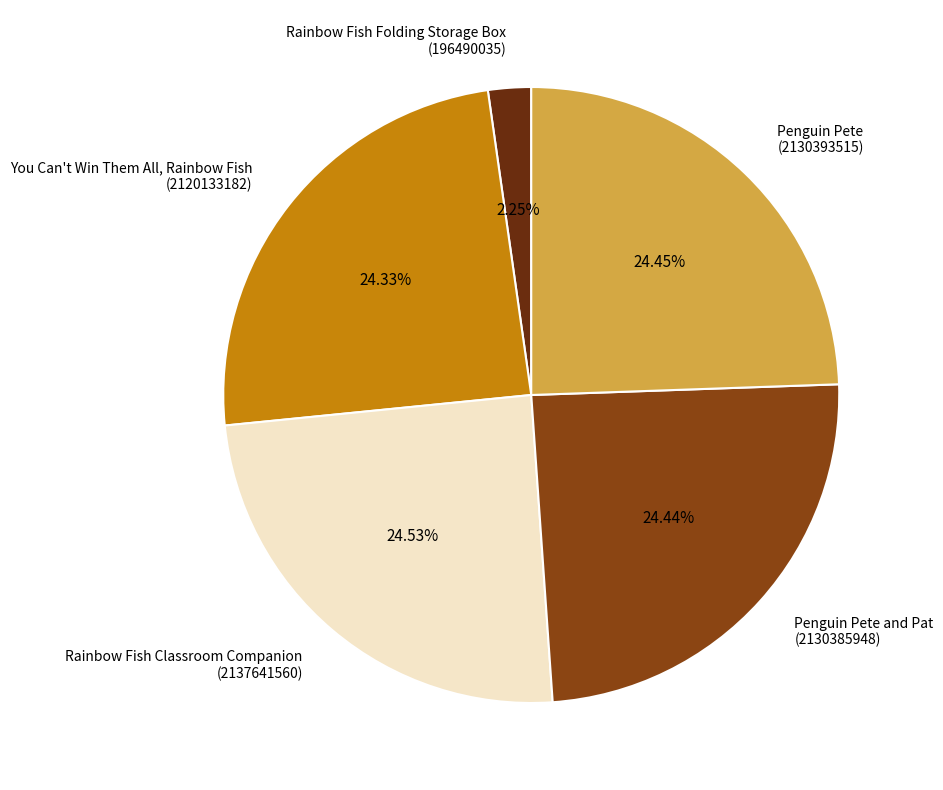

Does any single category account for the majority?

No